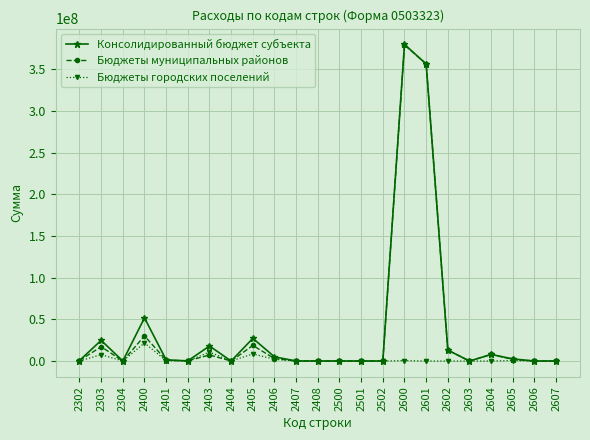

What are all the series names shown in the legend?

Консолидированный бюджет субъекта, Бюджеты муниципальных районов, Бюджеты городских поселений